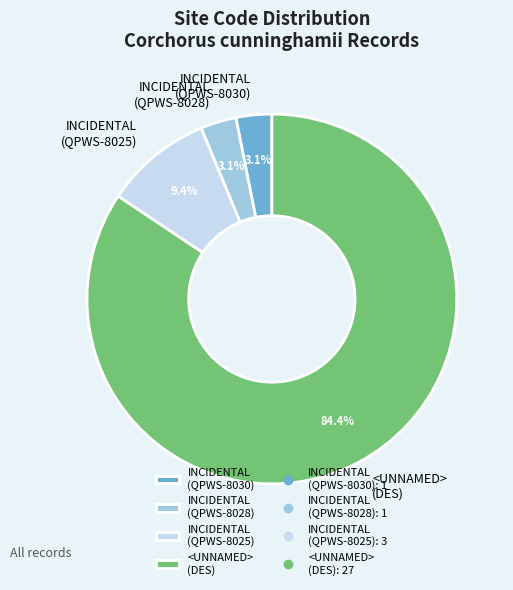

How much of the chart is everything except INCIDENTAL (QPWS-8025)?

90.6%